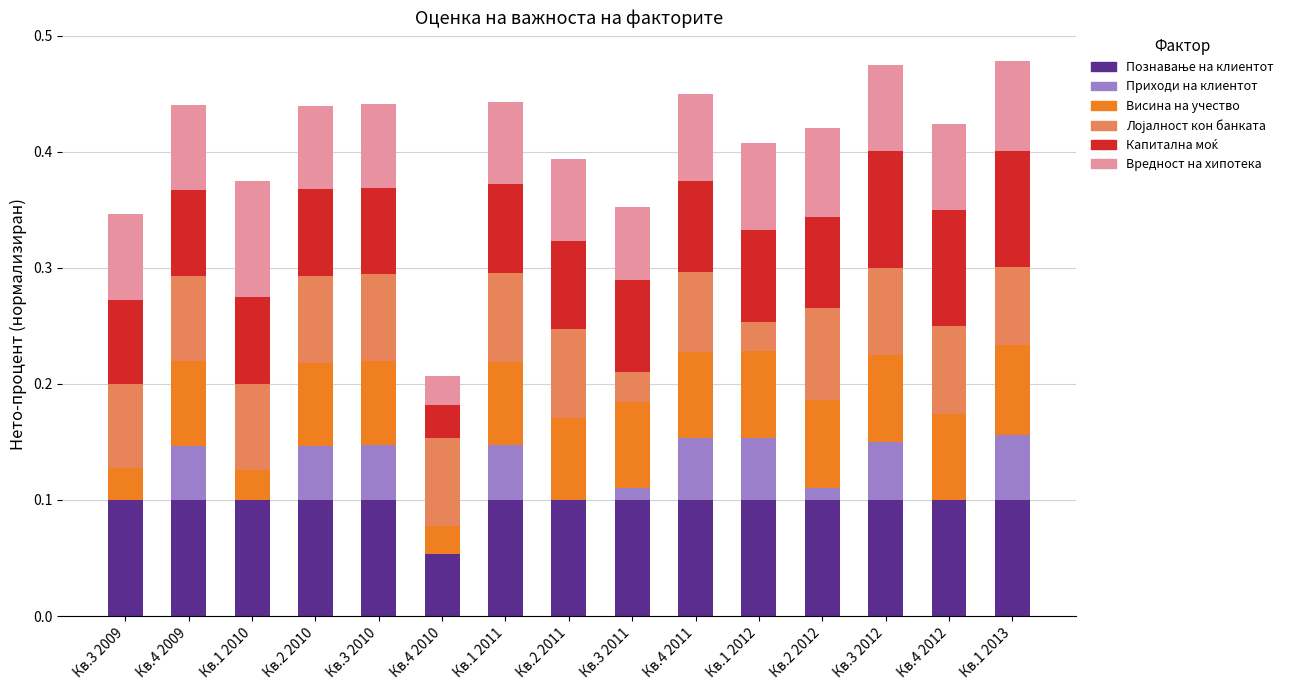

What is the total value across all series at Кв.1 2013?

0.5